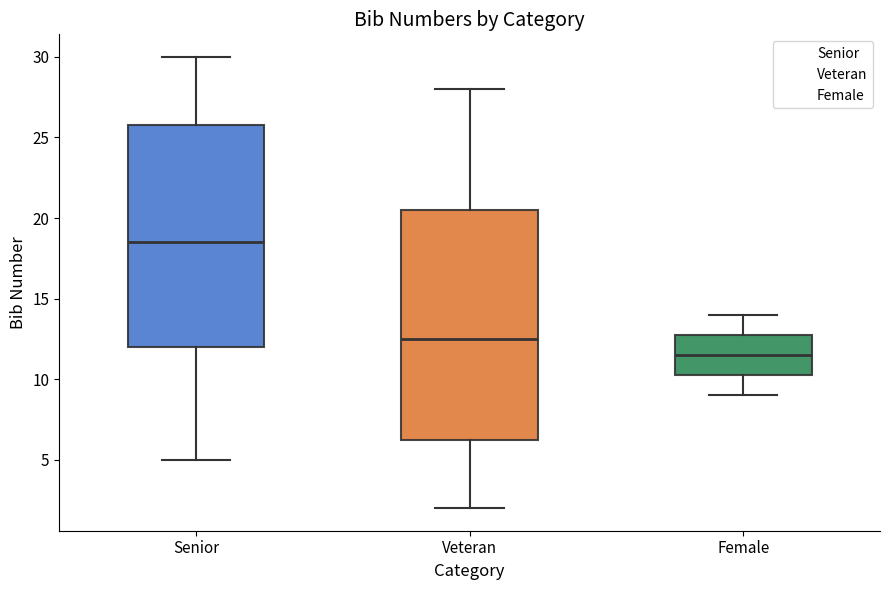

Which box has the lowest median line?

Female